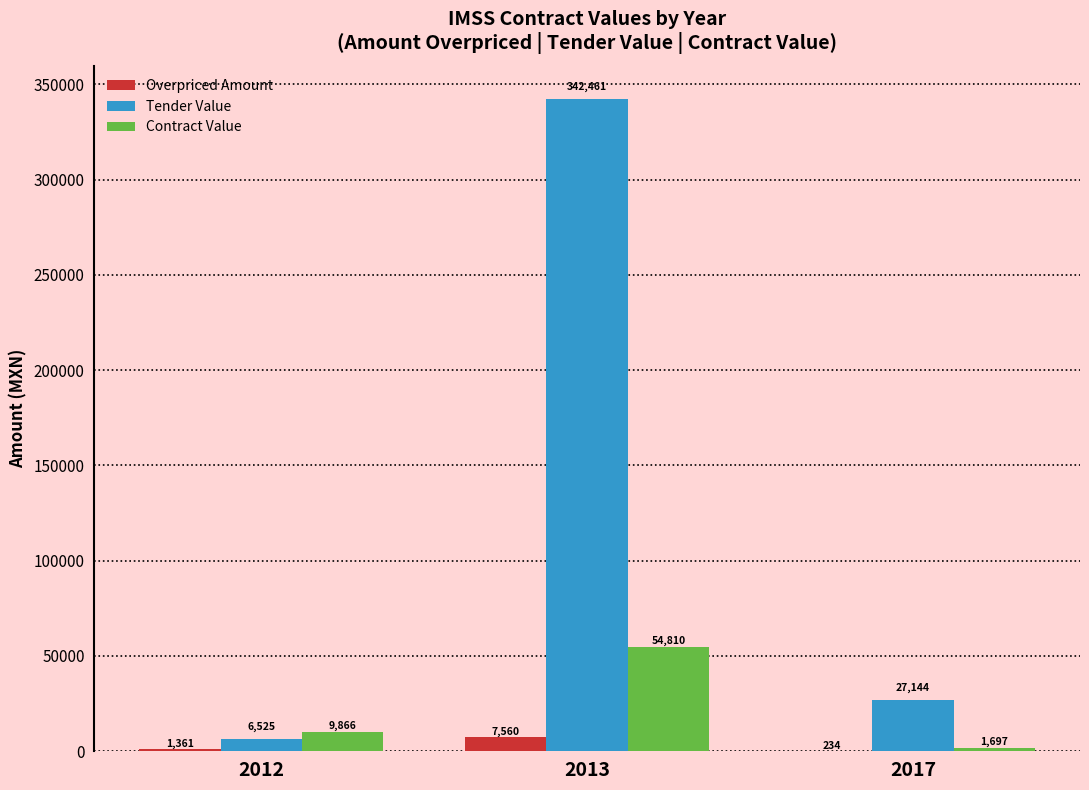

At which category is the sum across all series the highest?

2013